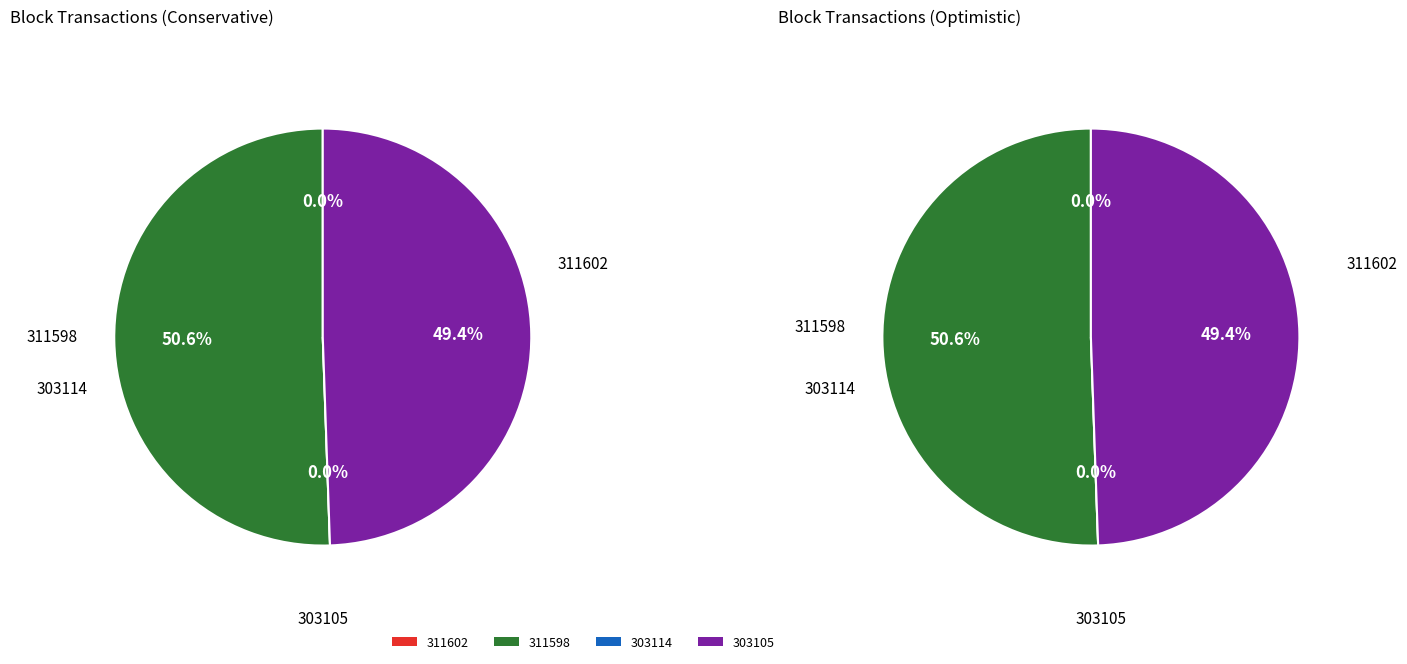

What is the majority slice?

311598